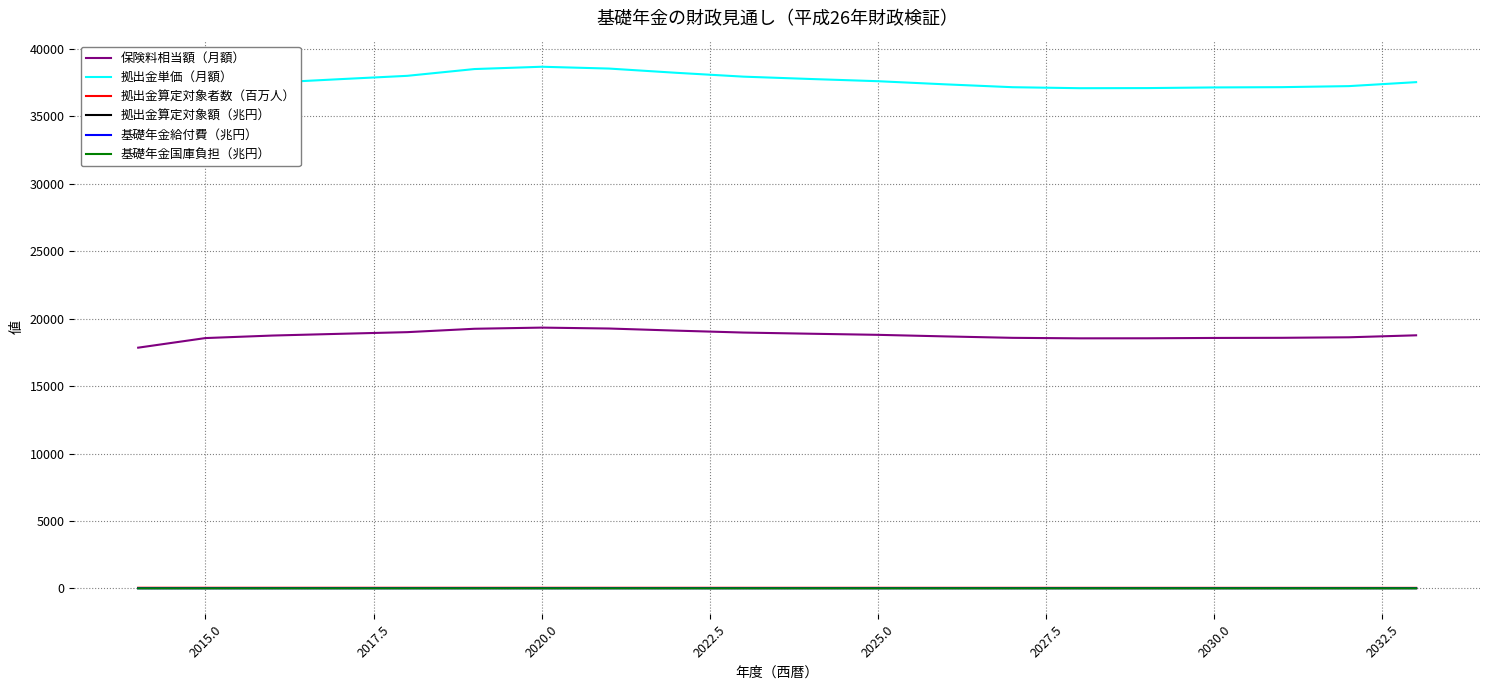

How many values in the 基礎年金給付費（兆円） series are below 26?

10